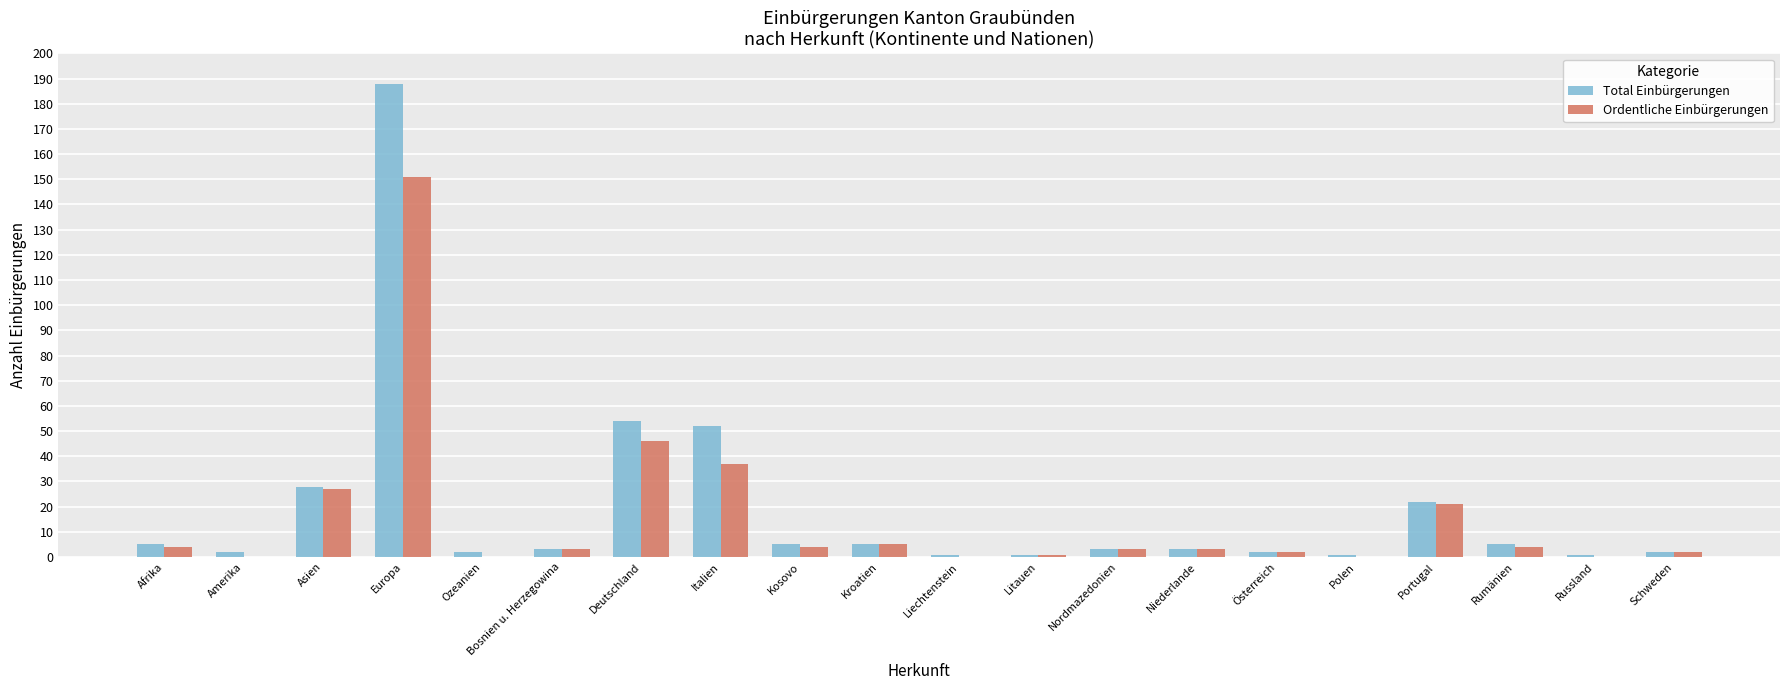

Which series has the largest total across all categories?

Total Einbürgerungen